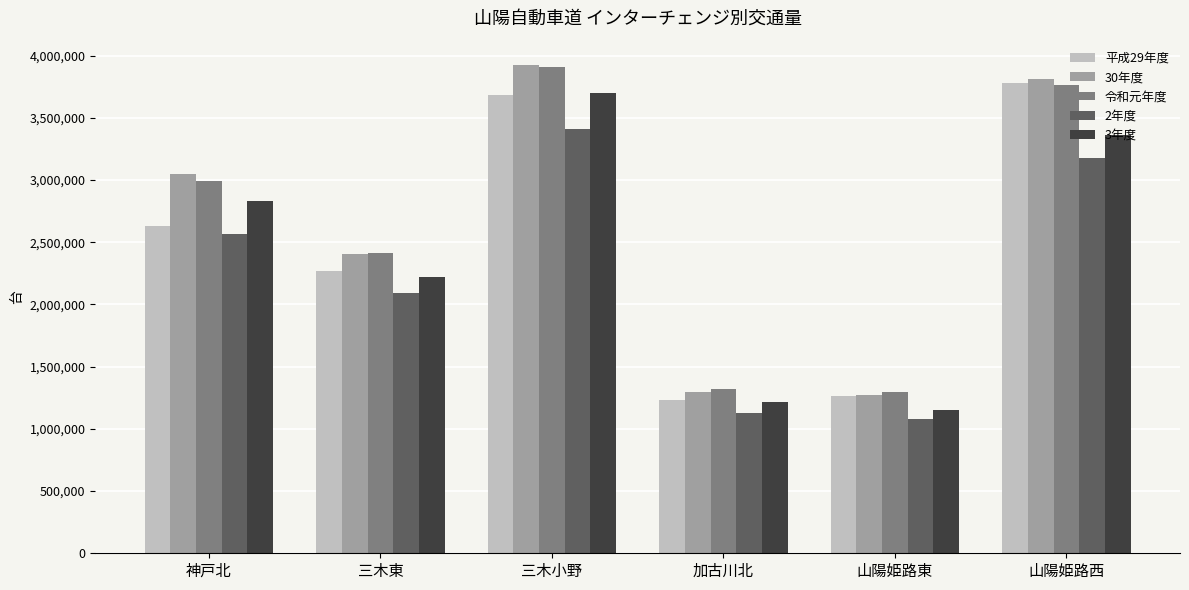

Count the number of data series in this chart.

5